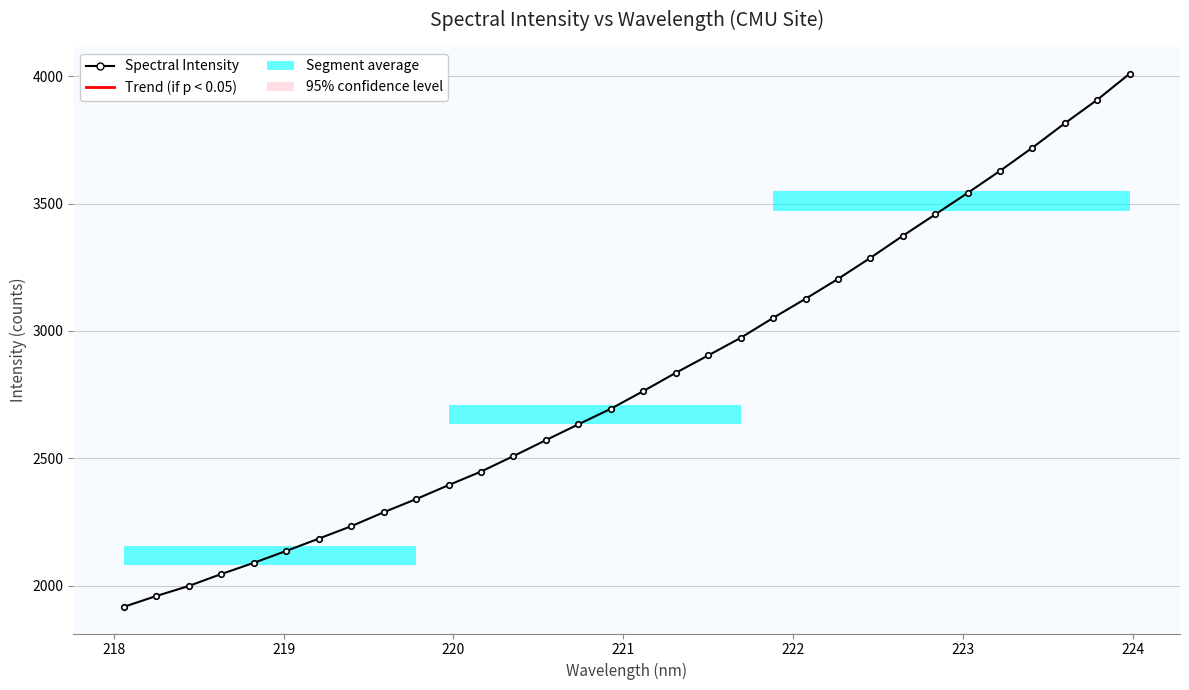

What is the smallest value displayed?

1916.4